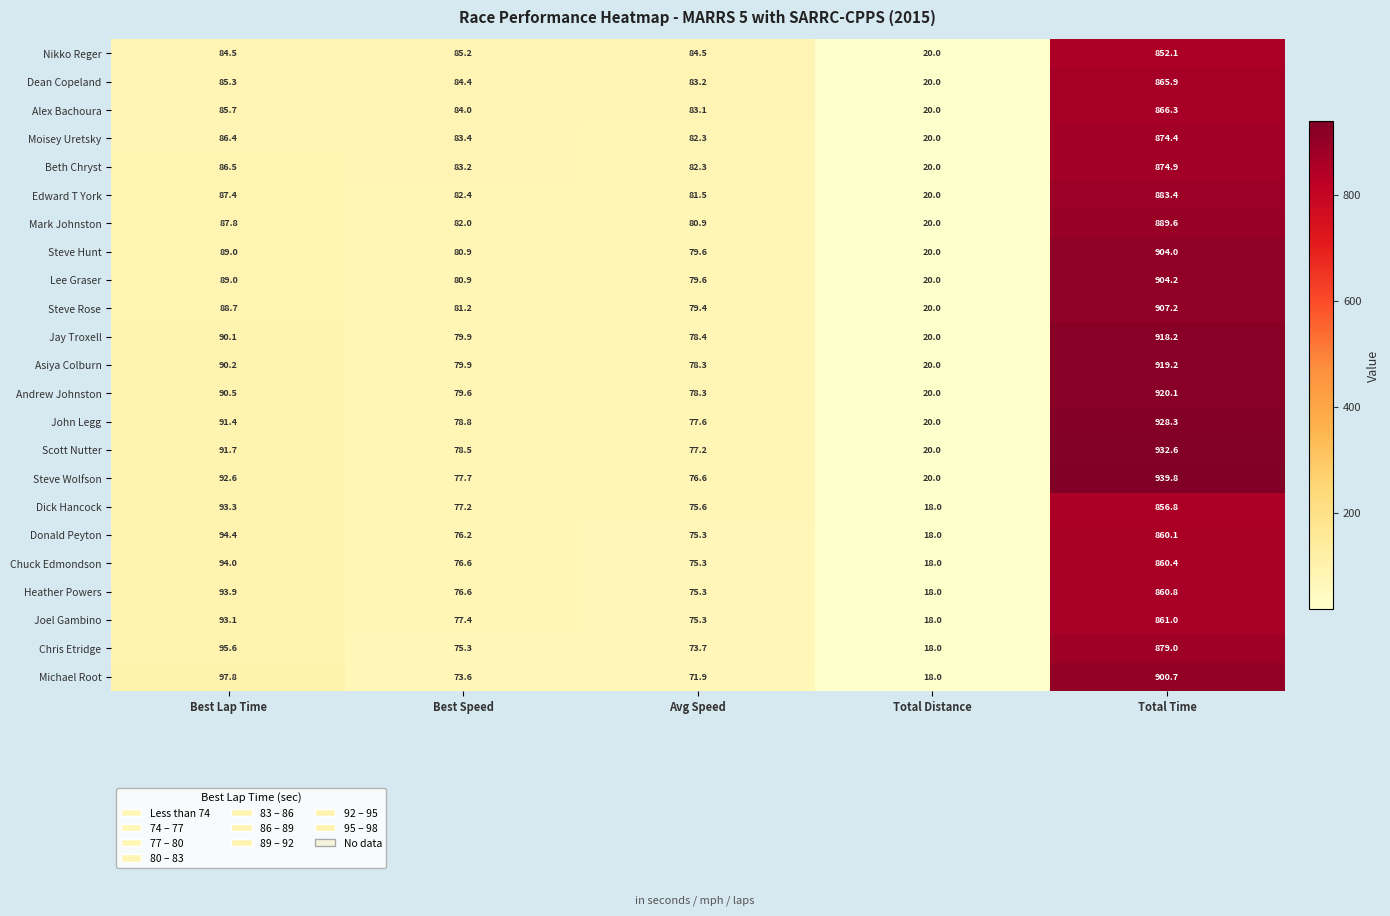

List the series in order of their peak value, lowest first.

Nikko Reger, Dick Hancock, Donald Peyton, Chuck Edmondson, Heather Powers, Joel Gambino, Dean Copeland, Alex Bachoura, Moisey Uretsky, Beth Chryst, Chris Etridge, Edward T York, Mark Johnston, Michael Root, Steve Hunt, Lee Graser, Steve Rose, Jay Troxell, Asiya Colburn, Andrew Johnston, John Legg, Scott Nutter, Steve Wolfson